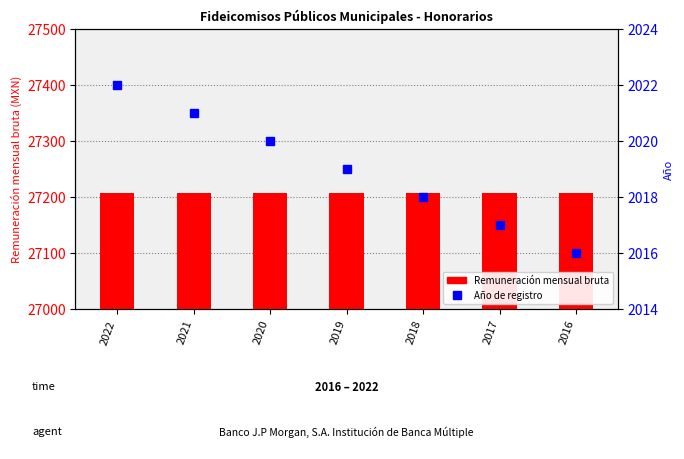

True or false: Remuneración mensual bruta has a value of 48841.6 at 2022.

False